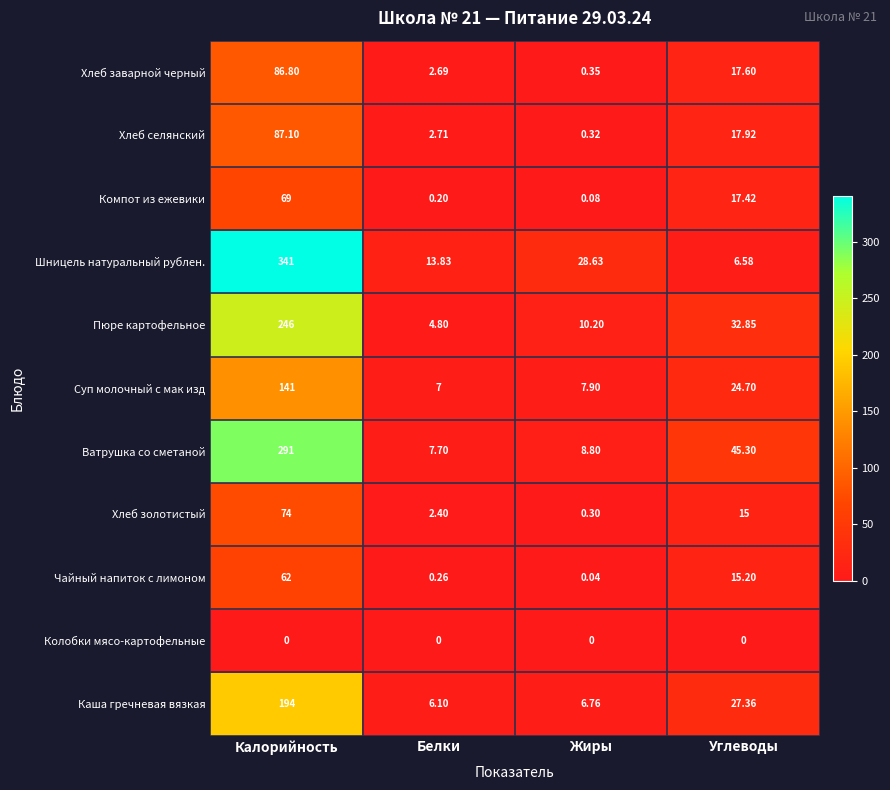

Which series has the largest total across all categories?

Шницель натуральный рублен.